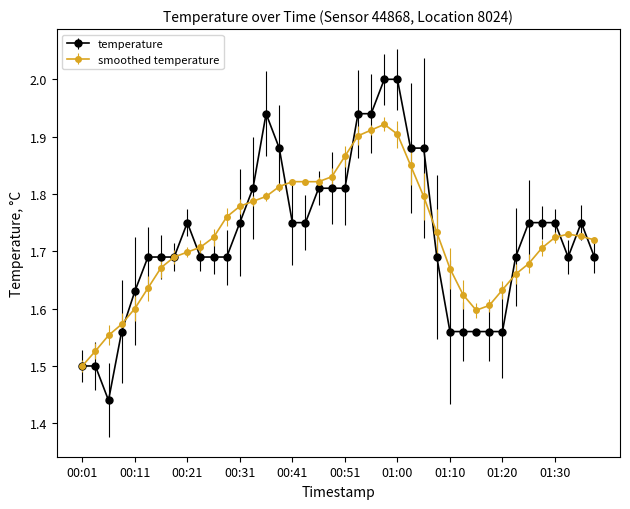

Which series has the widest spread of values?

temperature